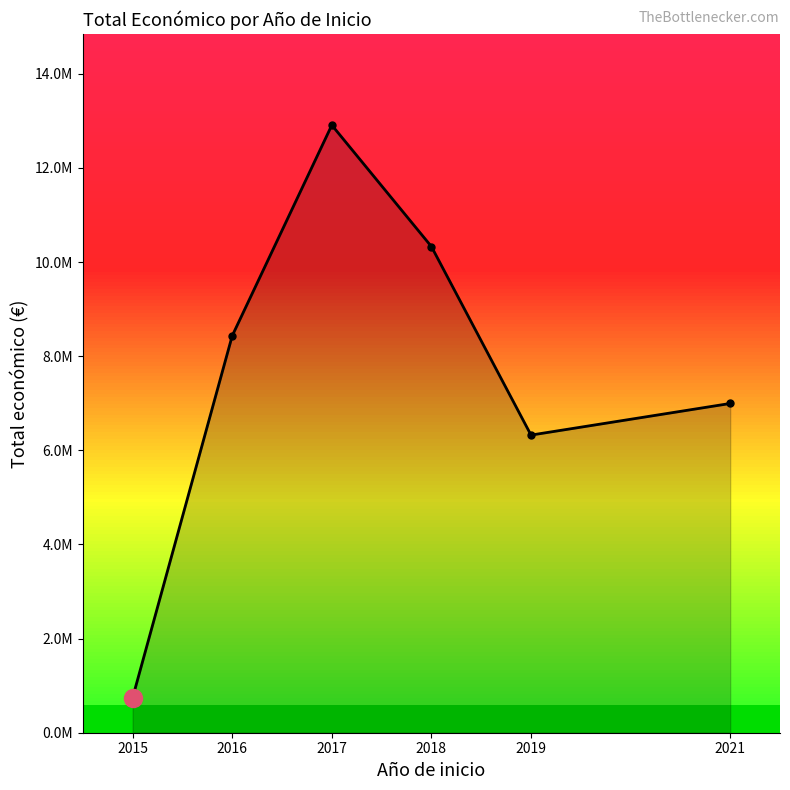

Does the chart have visible grid lines?

No